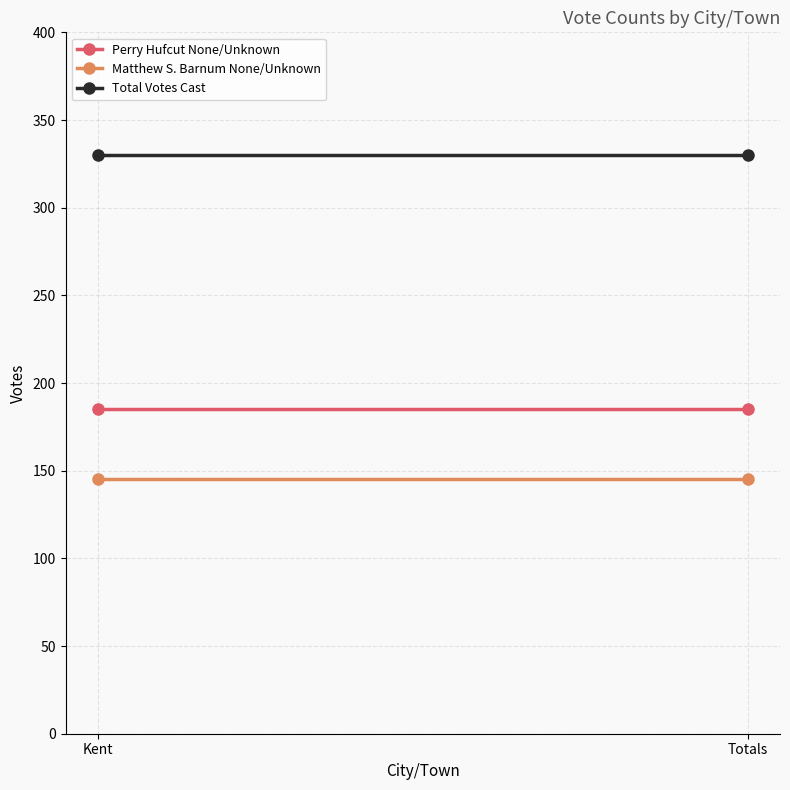

What value does the Total Votes Cast series have at Totals?

330